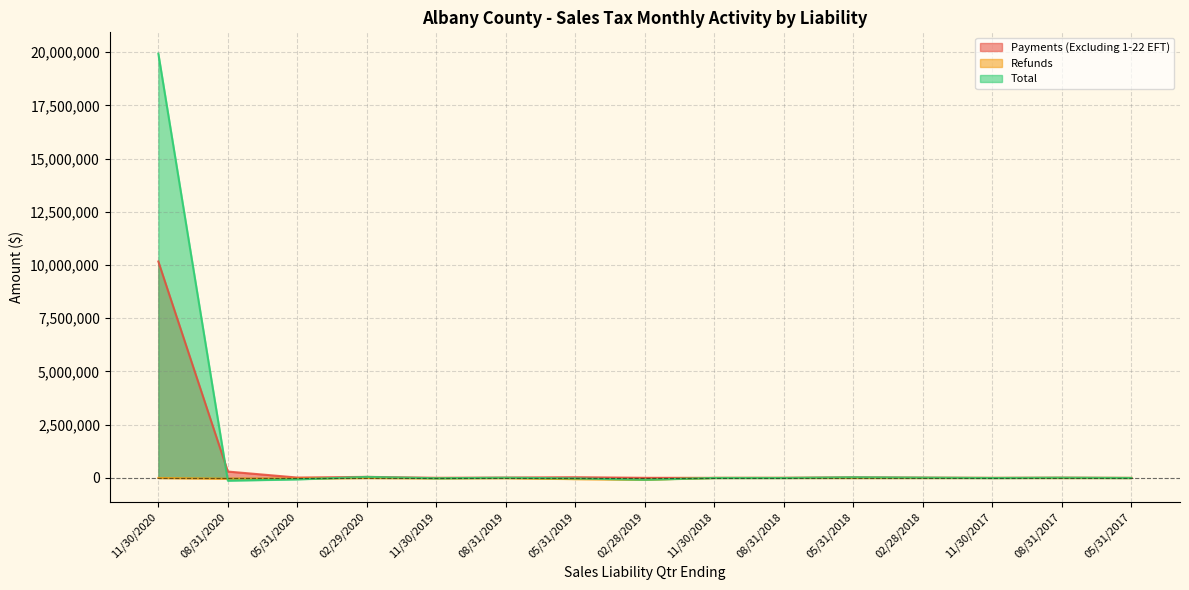

What is the maximum value for Total?

19928568.4